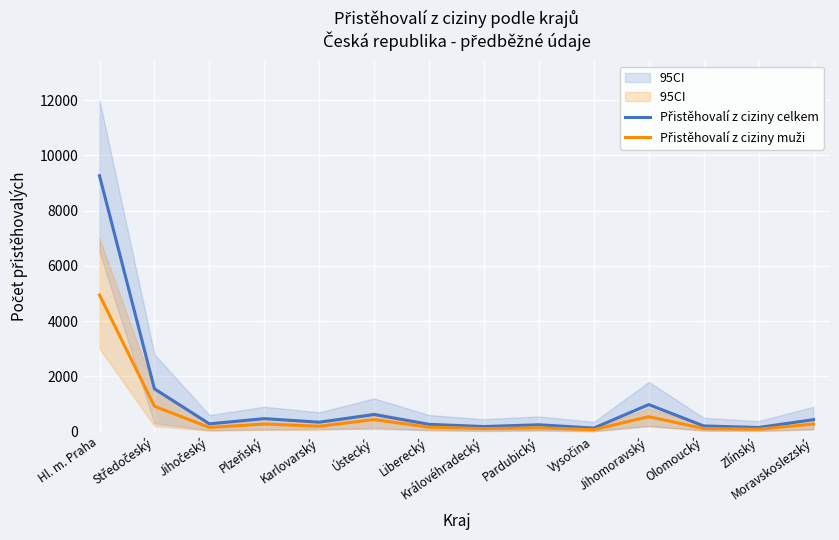

How many data points in Přistěhovalí z ciziny muži are above 195?

6